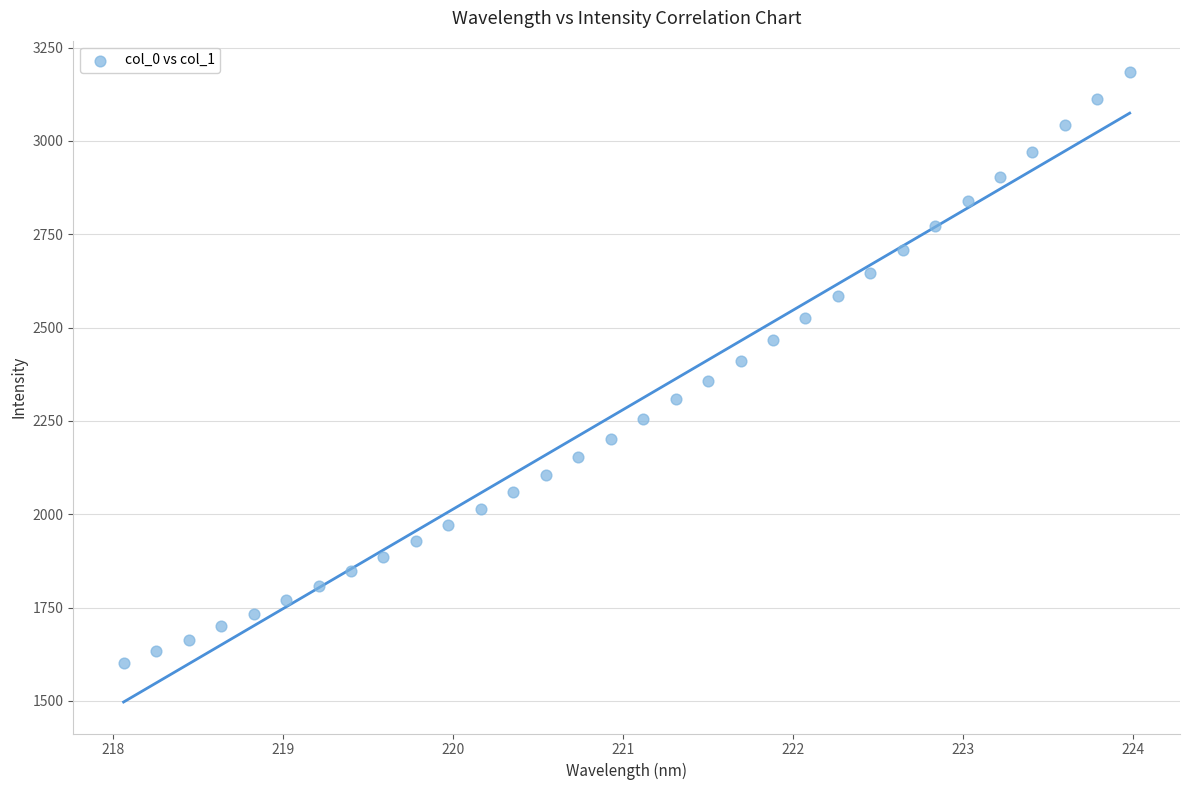

What is the range of Y values (max minus min)?

1583.8